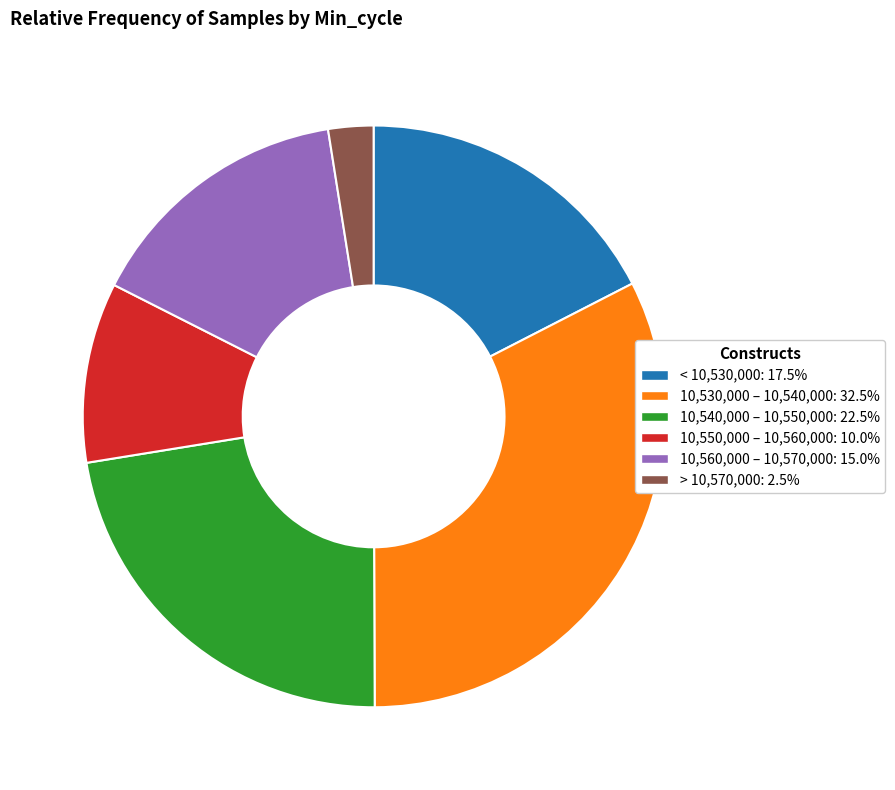

Does 10,540,000 – 10,550,000: 22.5% represent more than half of the total?

No